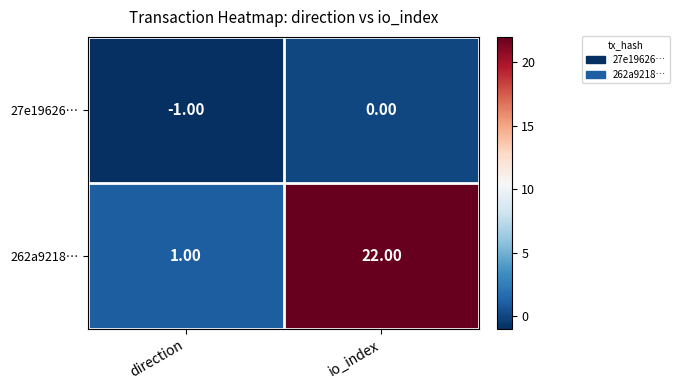

What is the difference between the highest and lowest values at io_index?

22